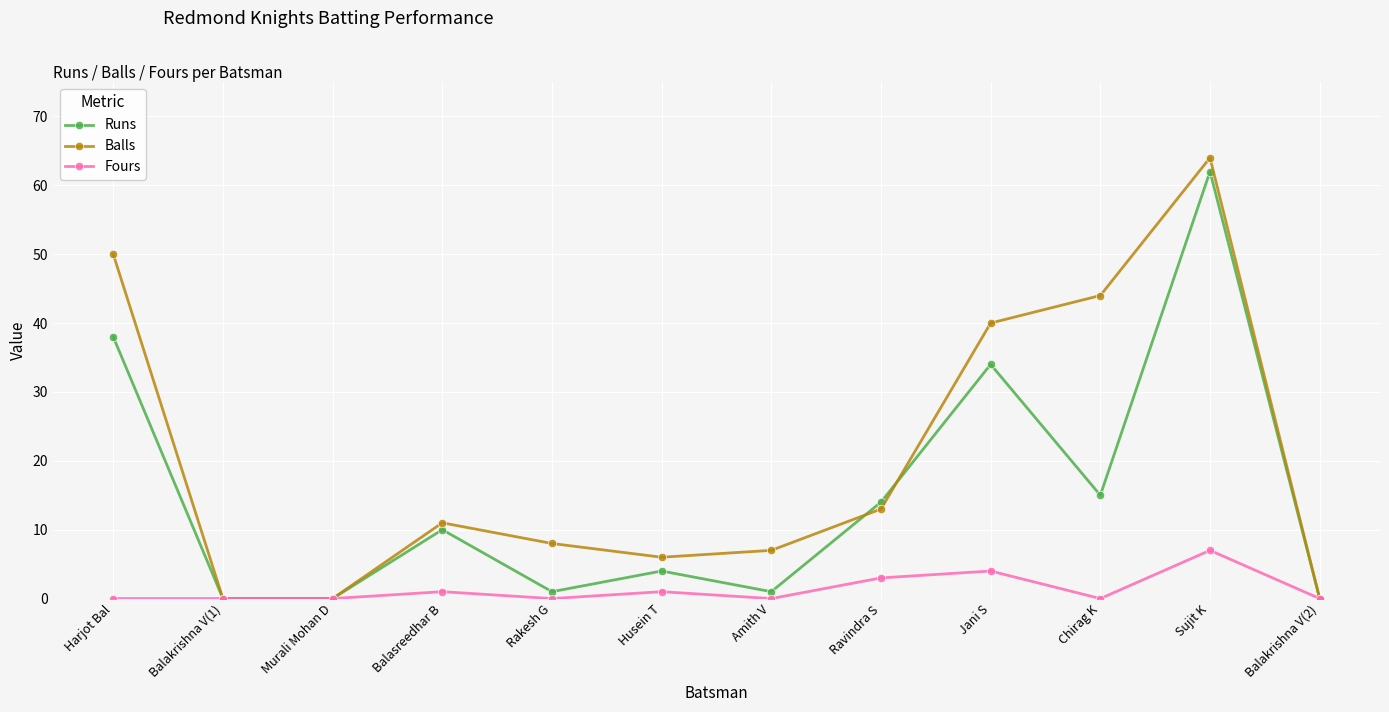

At which category does Balls reach its first local peak?

Balasreedhar B